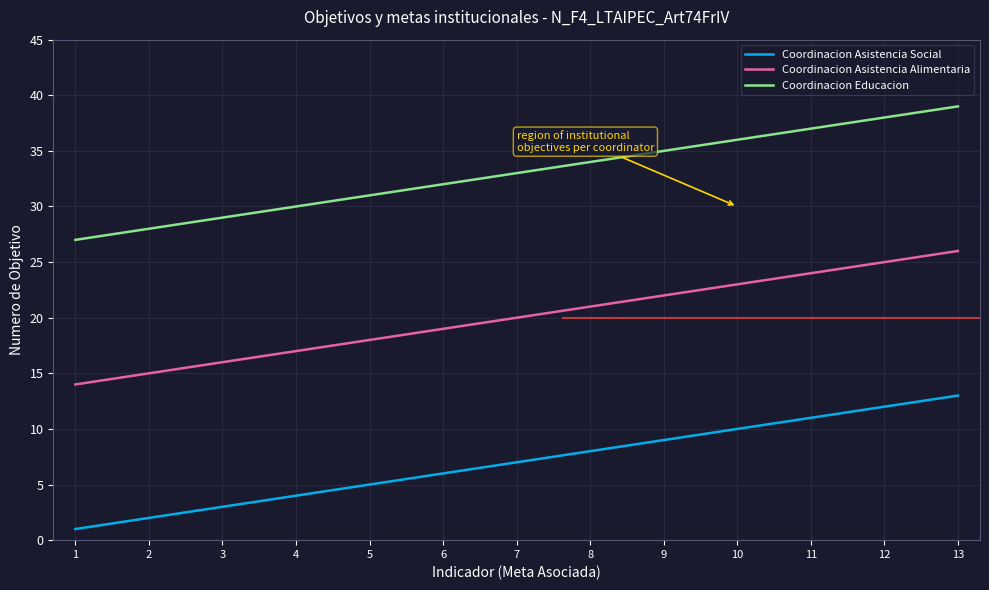

What is the sum of the Coordinacion Asistencia Alimentaria values at 6 and 12?

44